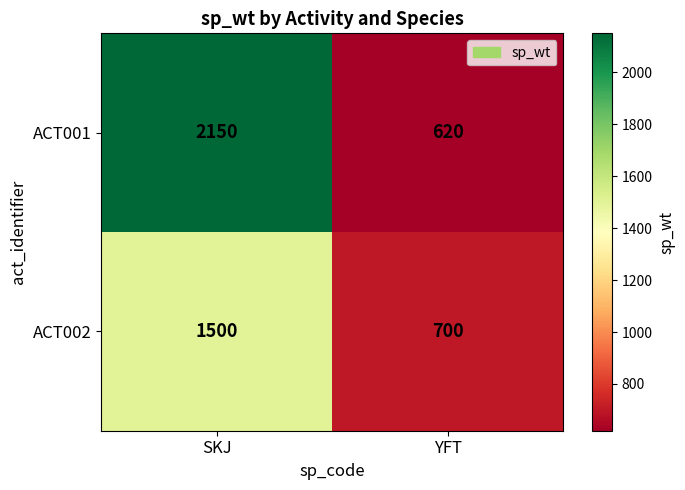

What is the maximum value for ACT001?

2150